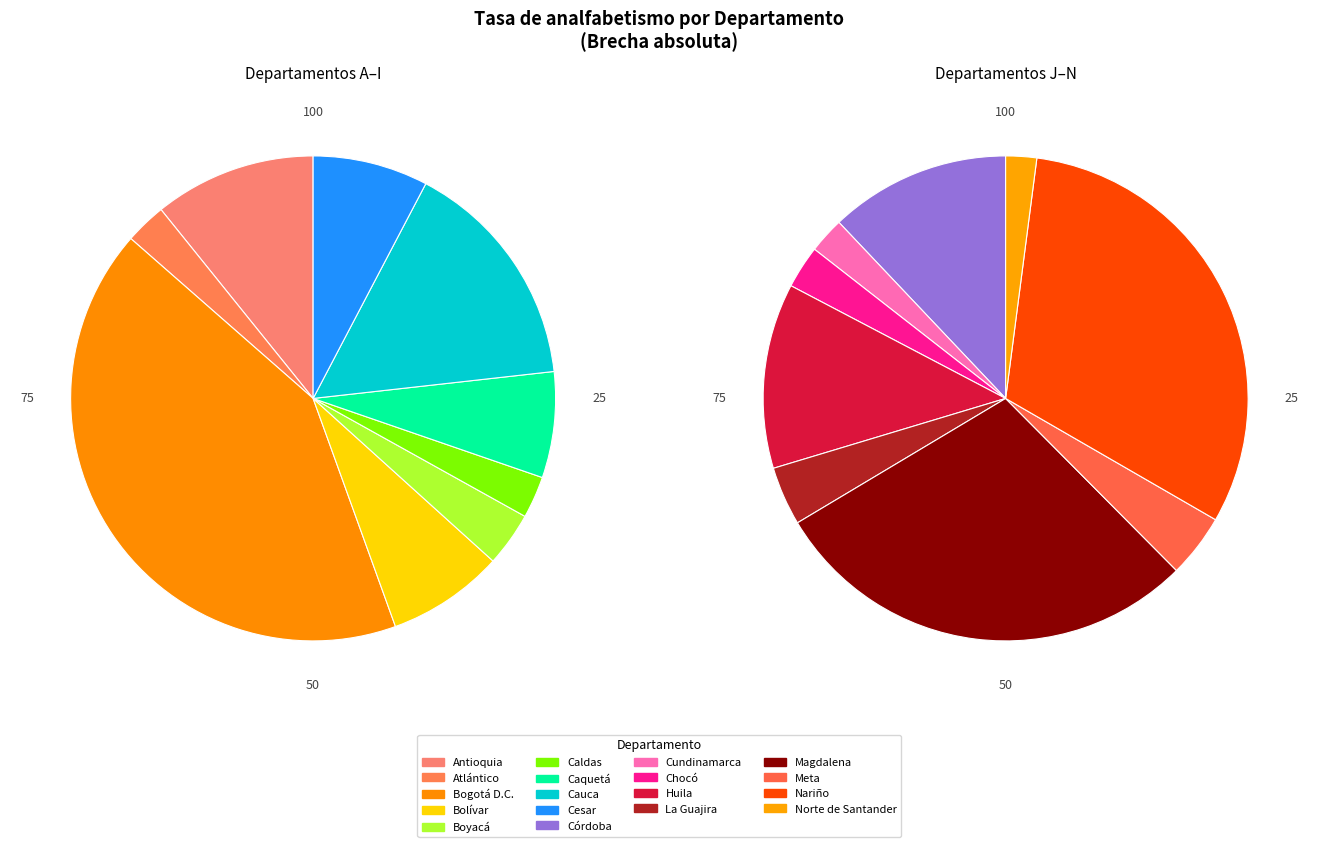

Is there any slice that represents more than half of the pie?

No